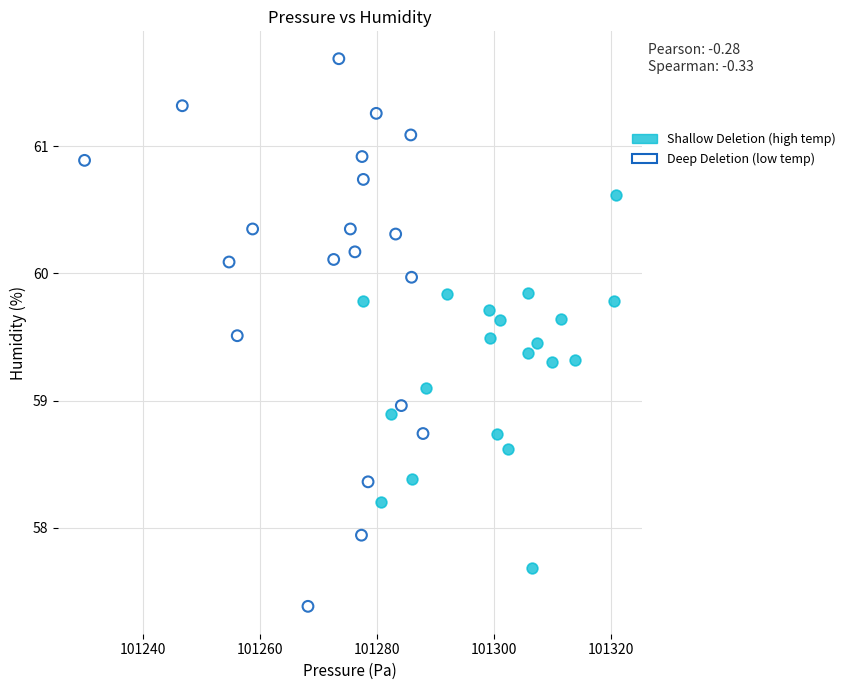

Which series contains the highest Y value?

Deep Deletion (low temp)